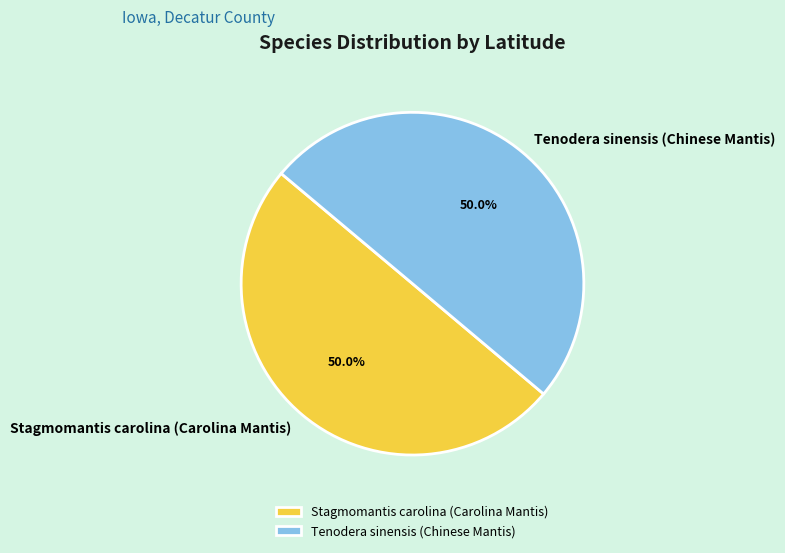

What percentage is the Tenodera sinensis (Chinese Mantis) slice, to the nearest percent?

50%